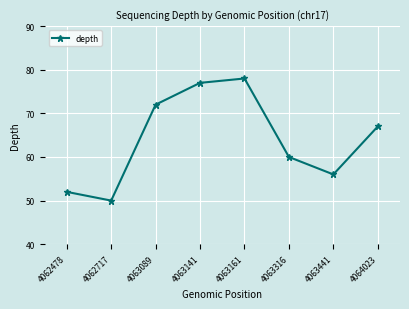

Is it true that the value at 4063161 is 111?

False